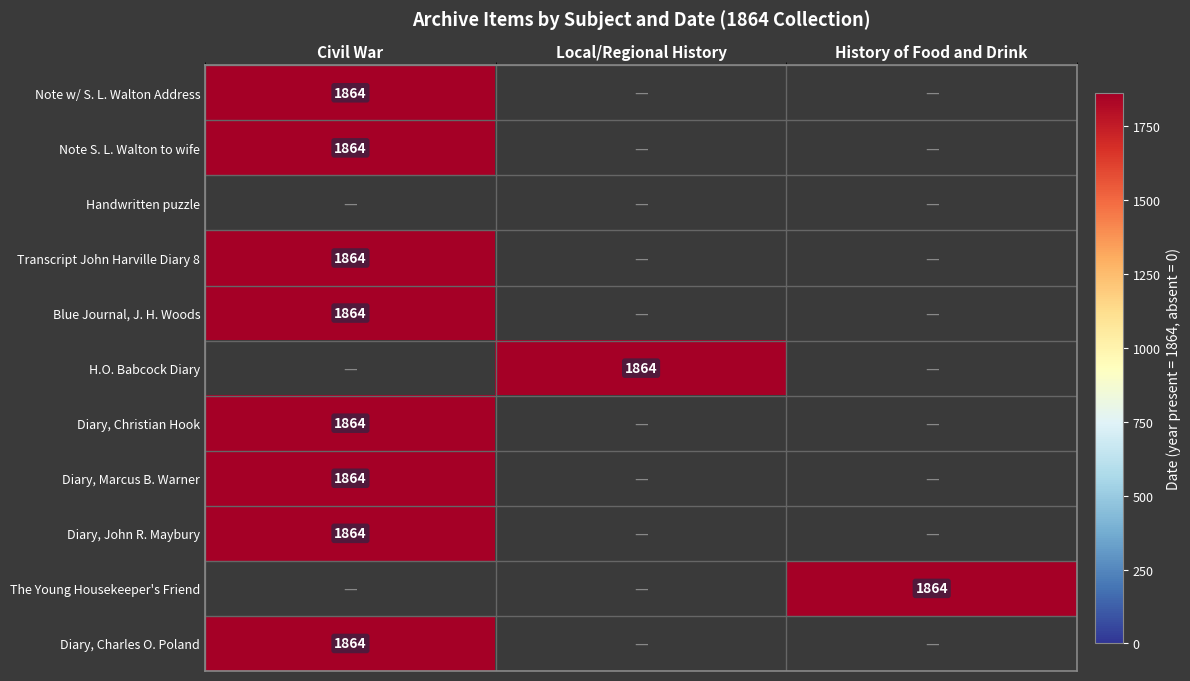

Which has a higher value, Civil War or History of Food and Drink?

Civil War